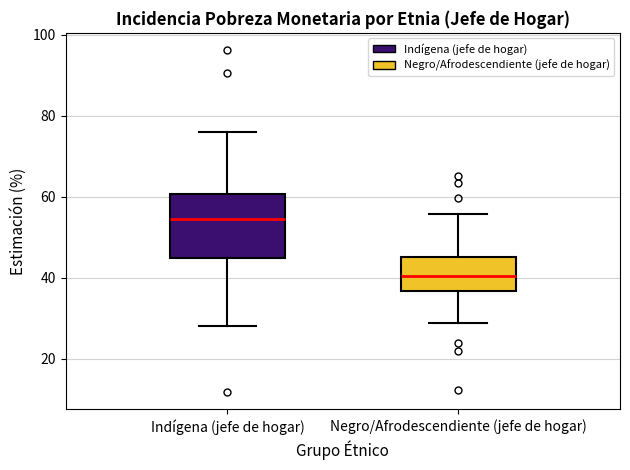

Which box's median line is the lowest?

Negro/Afrodescendiente (jefe de hogar)